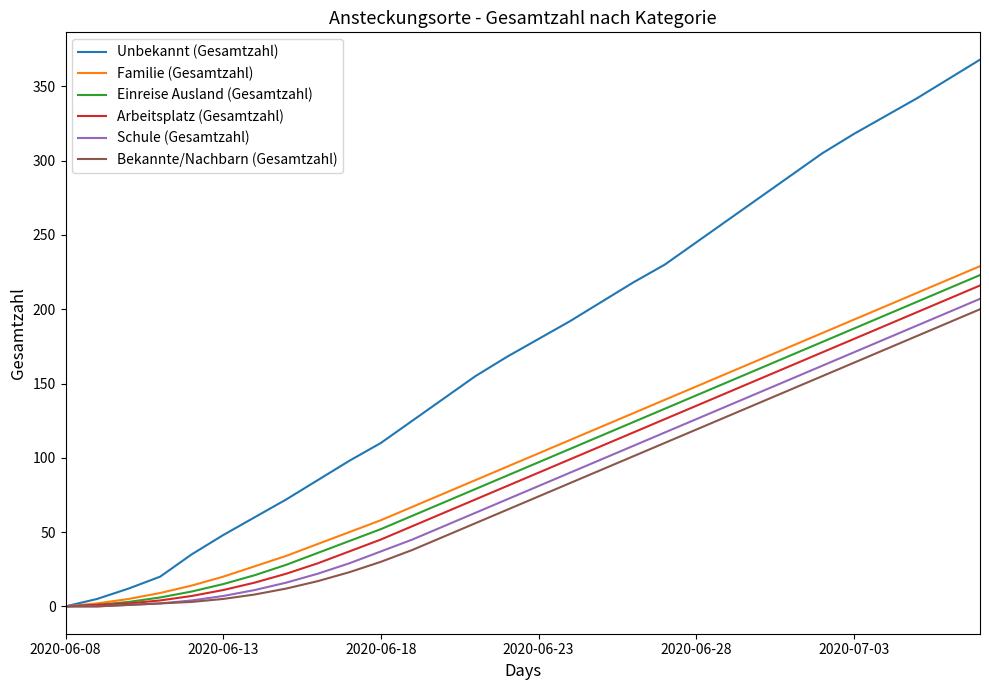

Which series has the largest total across all categories?

Unbekannt (Gesamtzahl)